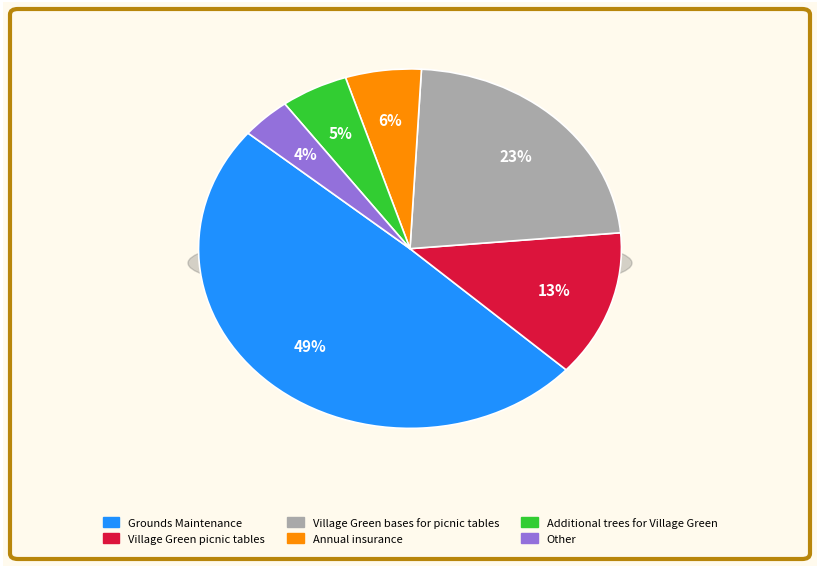

To the nearest percent, what portion does Additional trees for Village Green represent?

5%